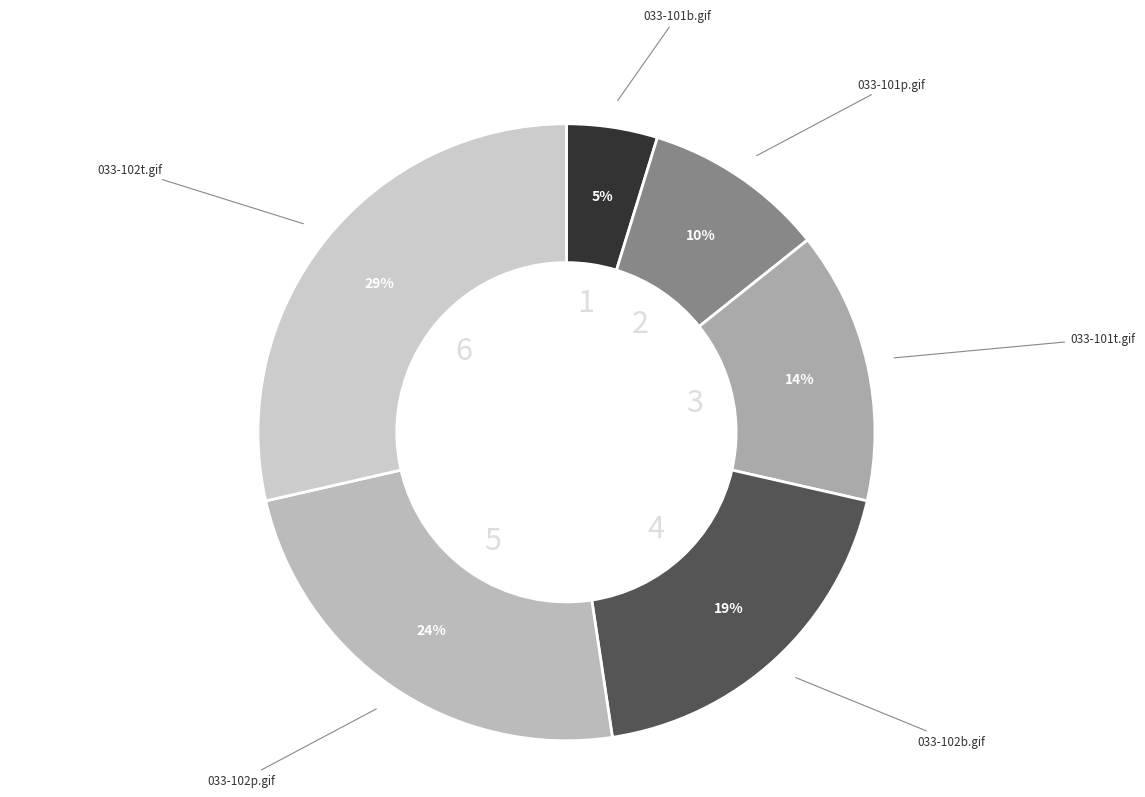

How many slices are in this pie chart?

6